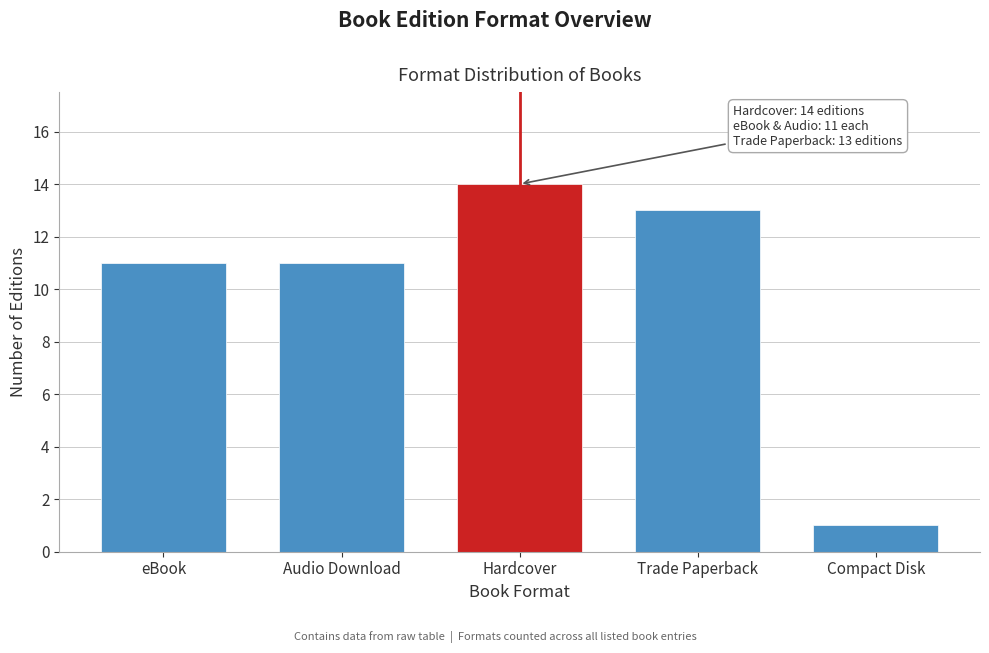

Reading right to left, extract all data points from this chart.

Compact Disk=1	Trade Paperback=13	Hardcover=14	Audio Download=11	eBook=11